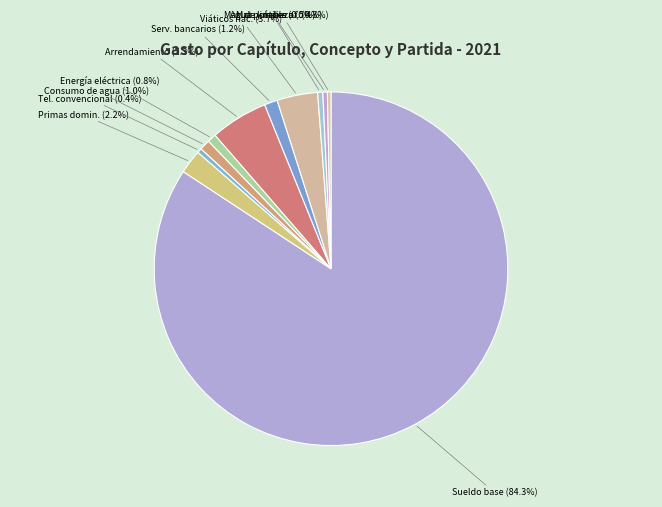

Which category has the biggest portion of the pie?

Sueldo base